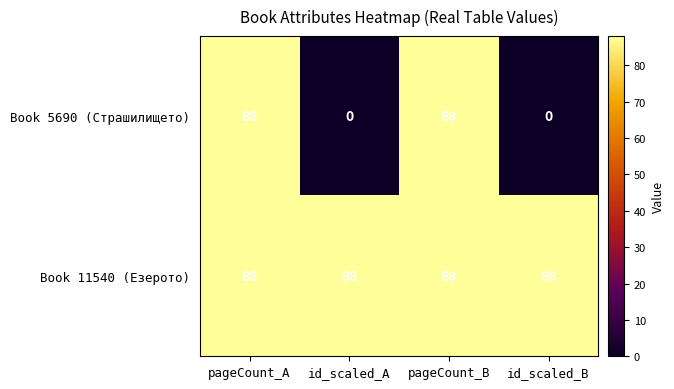

Count the number of categories in the chart.

4